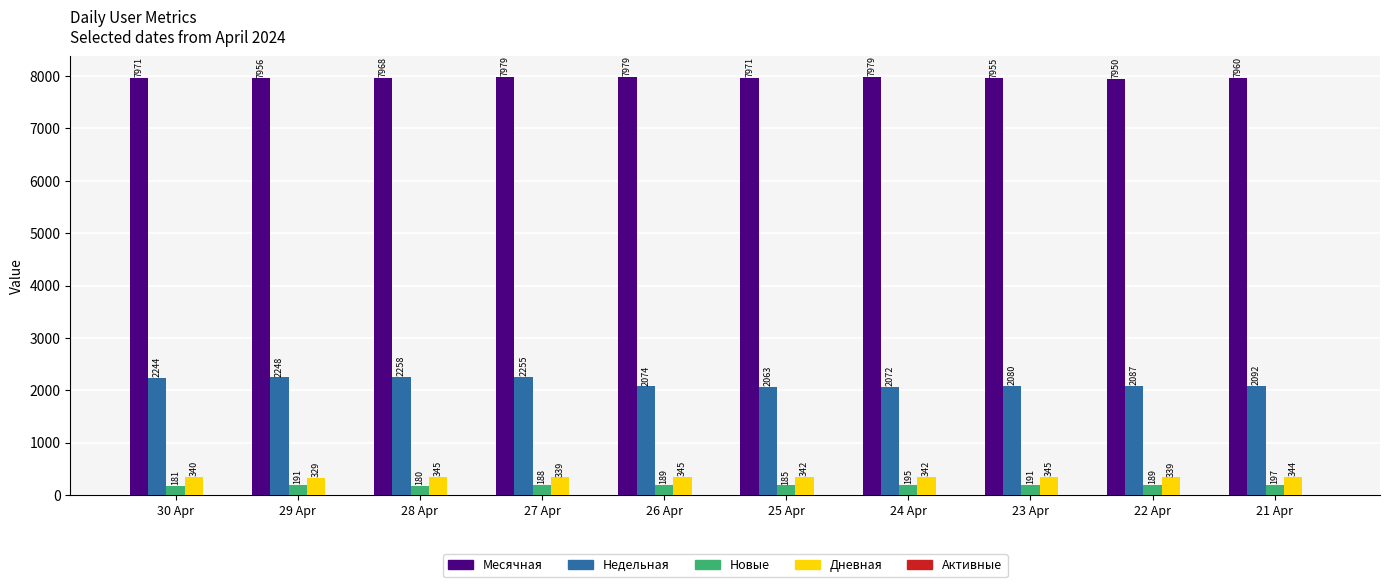

The value of Недельная at 30 Apr is 2244. True or false?

True